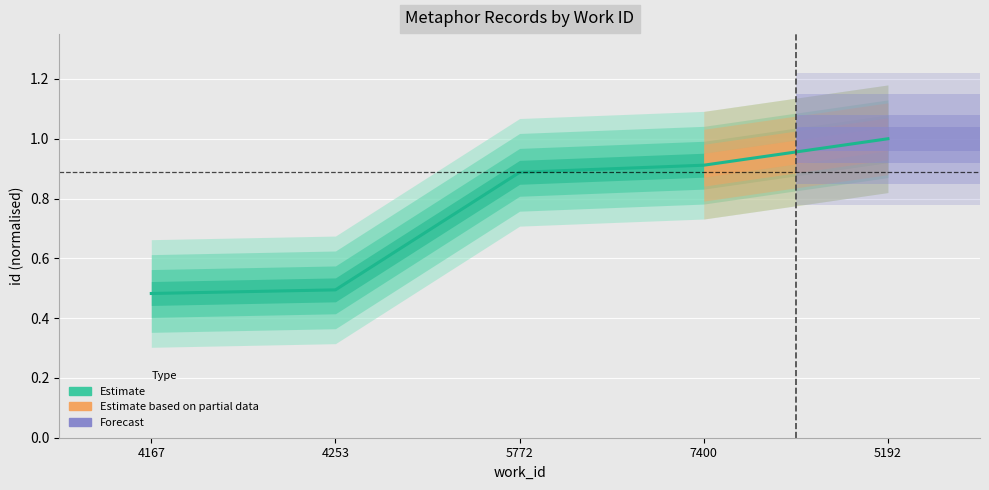

What is the change in value from 4253 to 7400?

+0.4